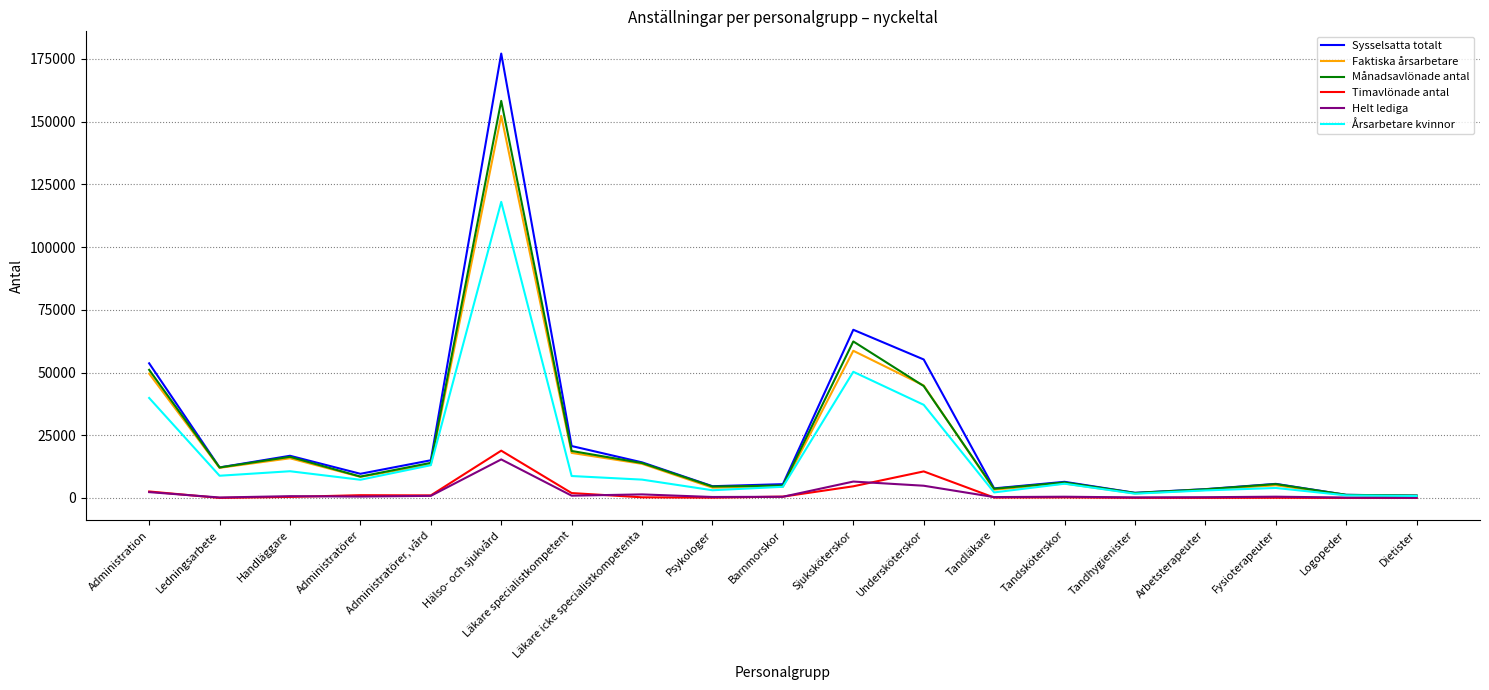

What is the difference between the highest and lowest values at Ledningsarbete?

12152